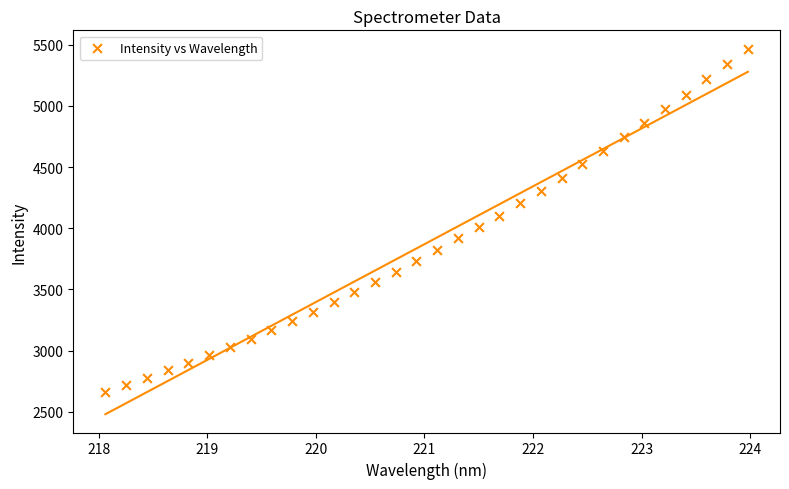

What is the range of Y values (max minus min)?

2803.2